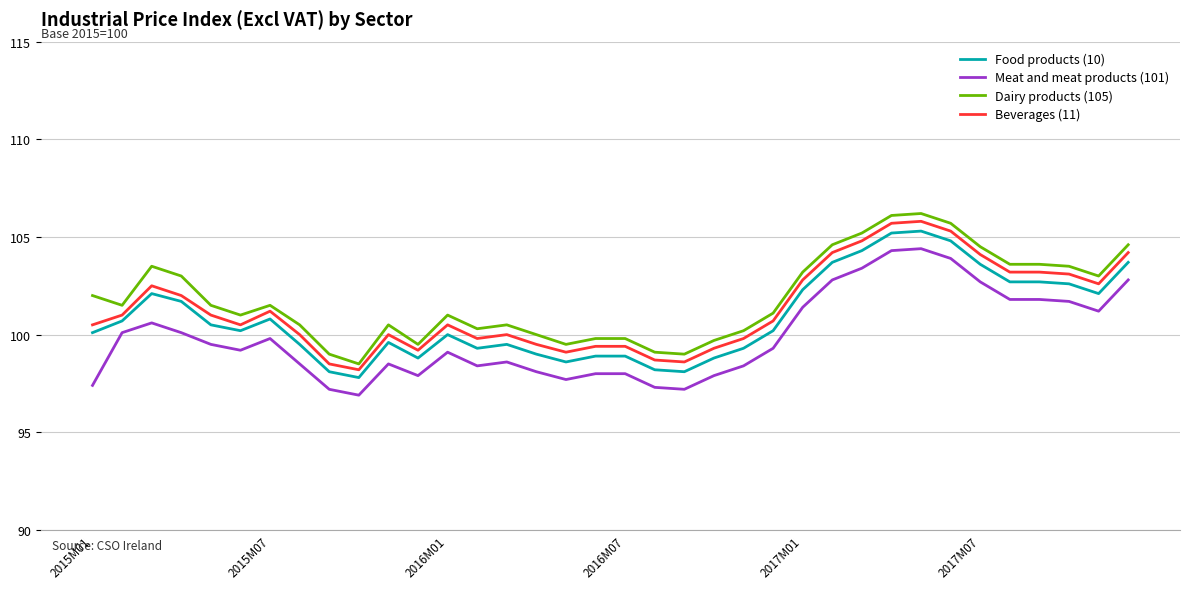

What is the maximum value for Meat and meat products (101)?

104.4